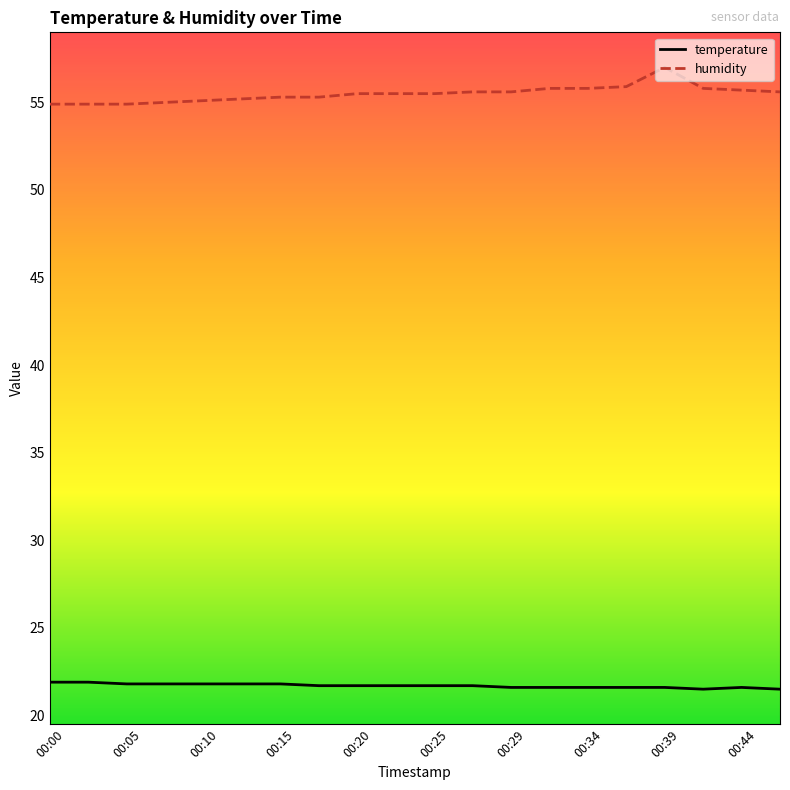

What is the difference between the maximum and minimum values in the humidity series?

2.1